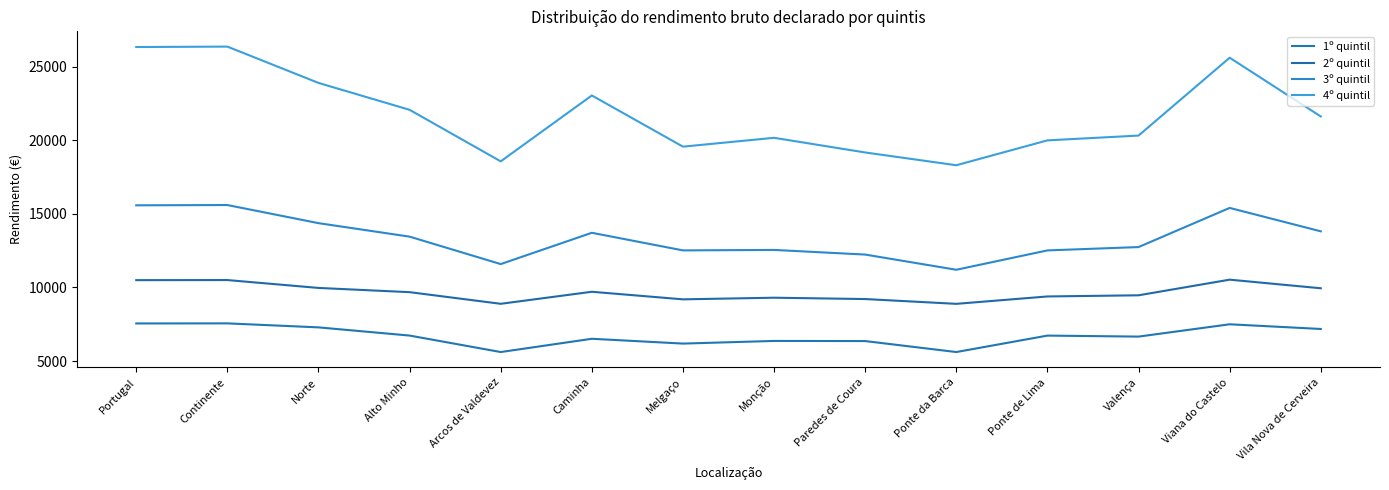

Reading right to left, list all the values displayed in this chart.

1º quintil: 7178	7497	6660	6728	5610	6356	6365	6185	6512	5610	6730	7287	7559	7554
2º quintil: 9946	10531	9468	9389	8887	9213	9304	9193	9708	8890	9681	9969	10504	10498
3º quintil: 13818	15409	12747	12520	11204	12237	12553	12521	13718	11590	13456	14373	15605	15586
4º quintil: 21628	25621	20328	20002	18311	19179	20176	19575	23055	18575	22079	23908	26377	26348